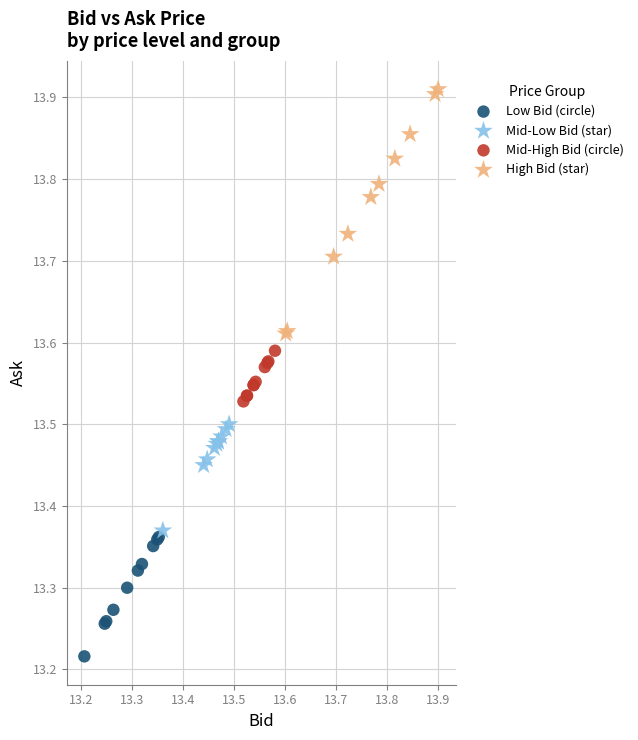

Which series contains the lowest Y value?

Low Bid (circle)